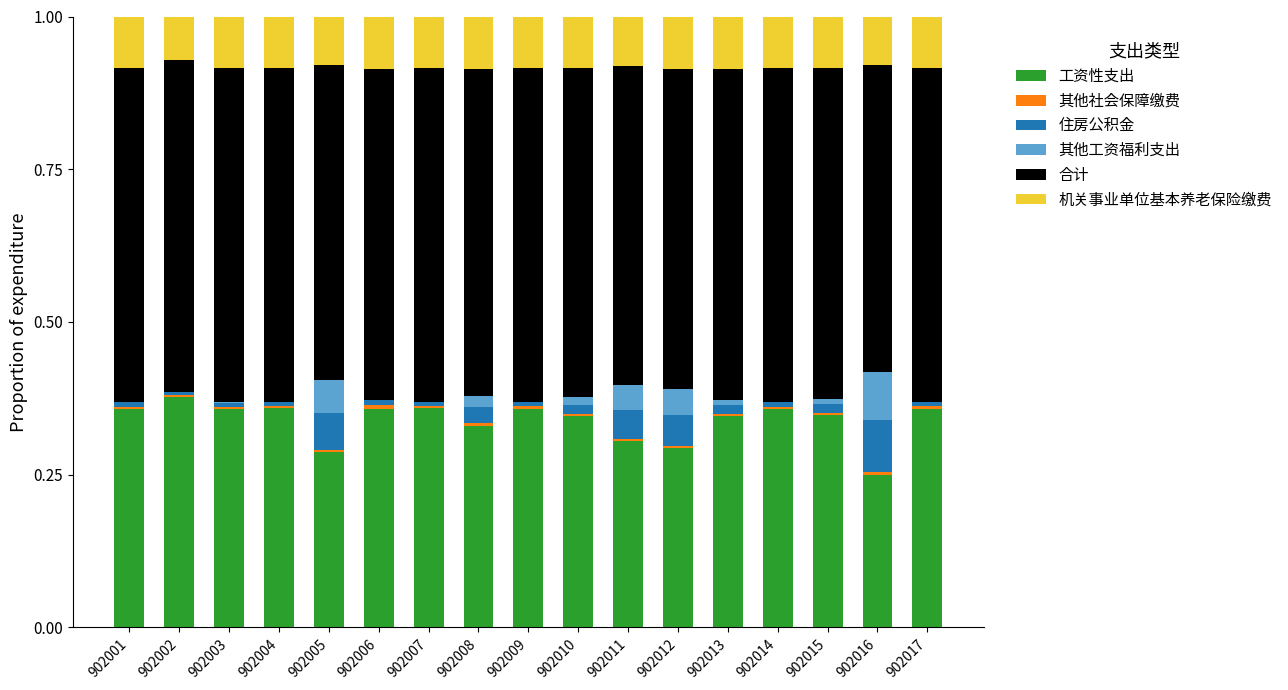

Are the bars grouped side by side (vs. stacked)?

No